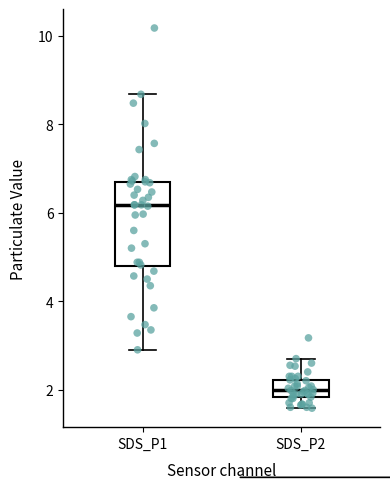

Where does the median line of the box for SDS_P1 sit on the y-axis? The values are not printed on the chart, so give them approximately, as read against the axis.

6.2